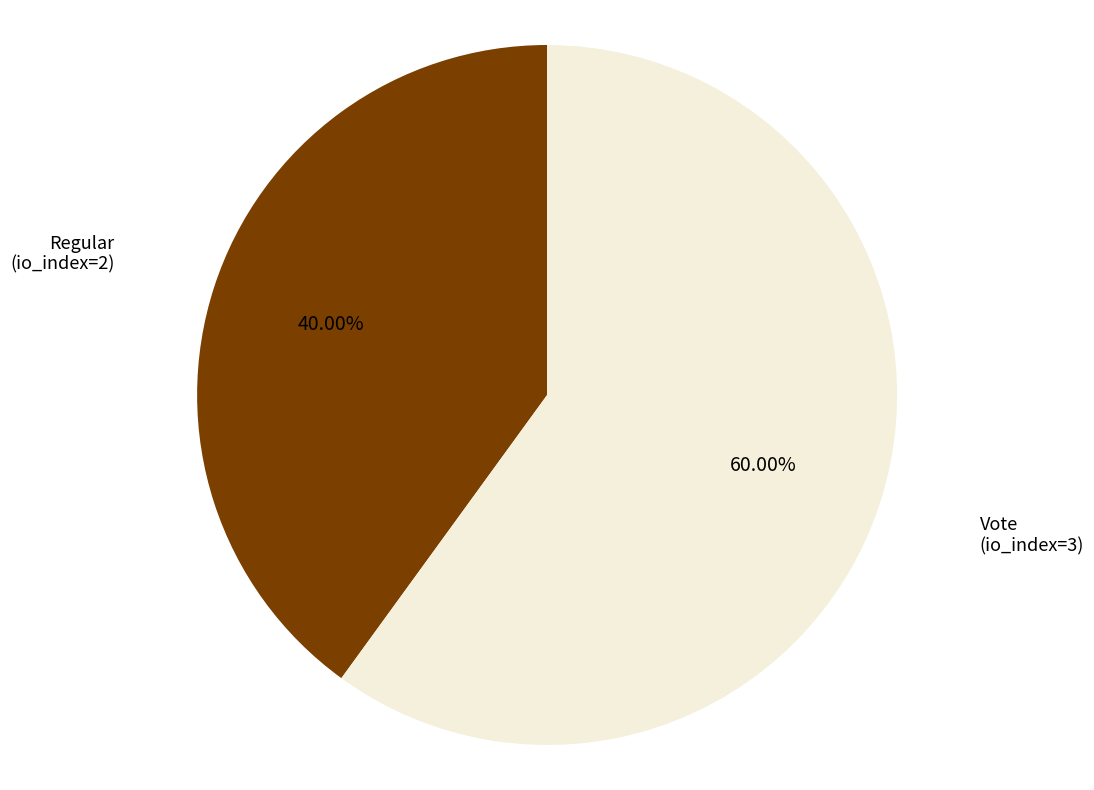

Is it true that Regular (io_index=2) is 31% of the pie?

False